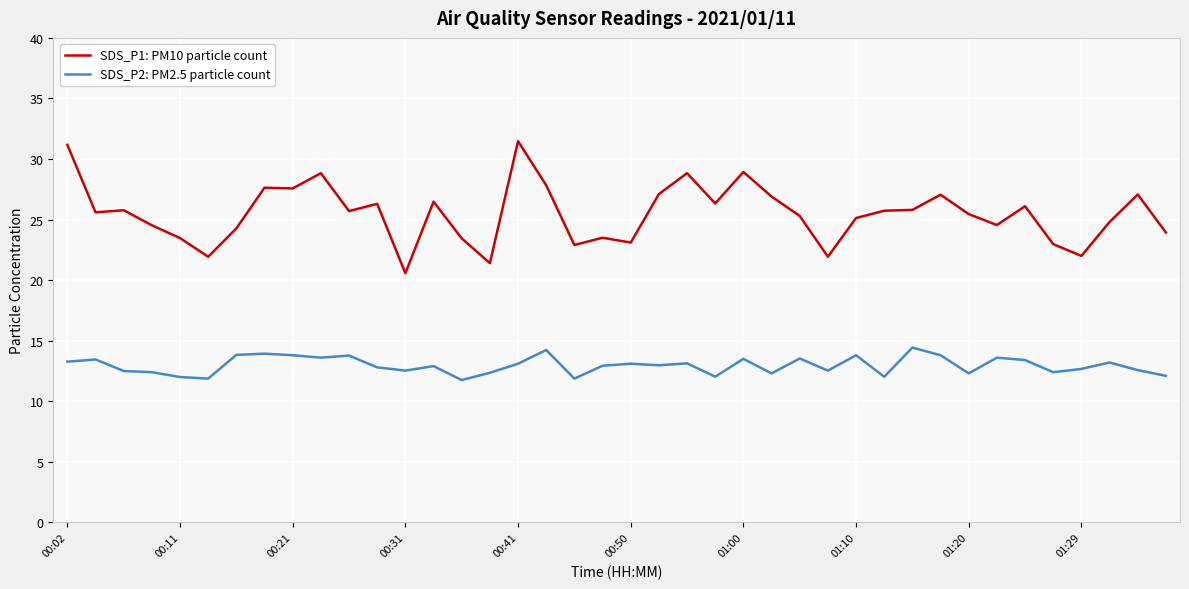

Which series has the largest range (max minus min)?

SDS_P1: PM10 particle count